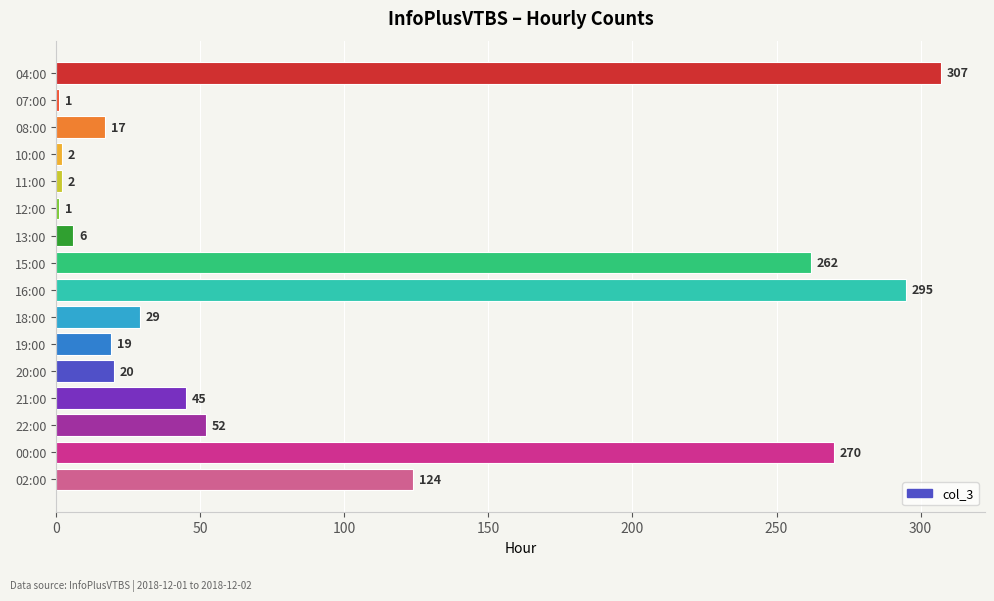

Reading top to bottom, extract all data points from this chart.

04:00=307	07:00=1	08:00=17	10:00=2	11:00=2	12:00=1	13:00=6	15:00=262	16:00=295	18:00=29	19:00=19	20:00=20	21:00=45	22:00=52	00:00=270	02:00=124